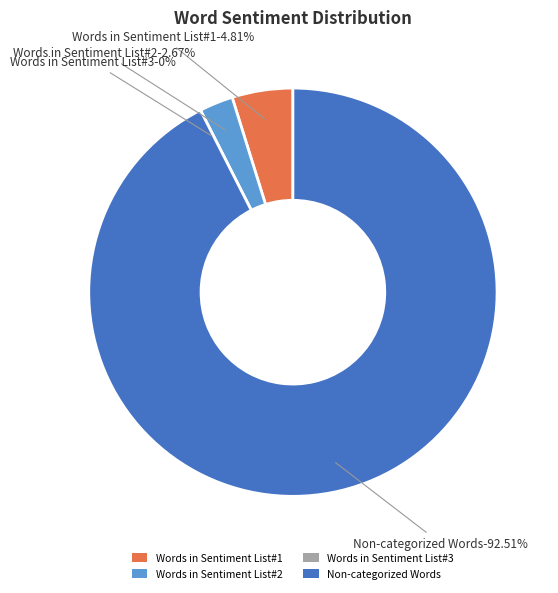

True or false: Words in Sentiment List#1 accounts for 17% of the total.

False